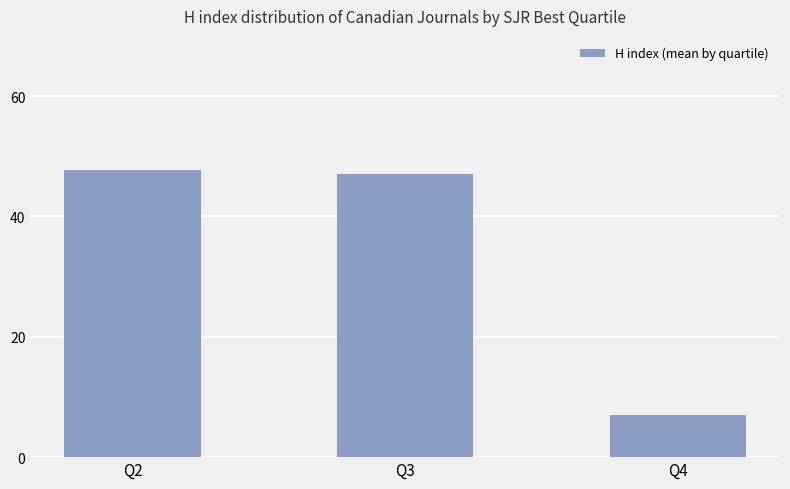

What is the value of the 3rd bar from the left?

7.0